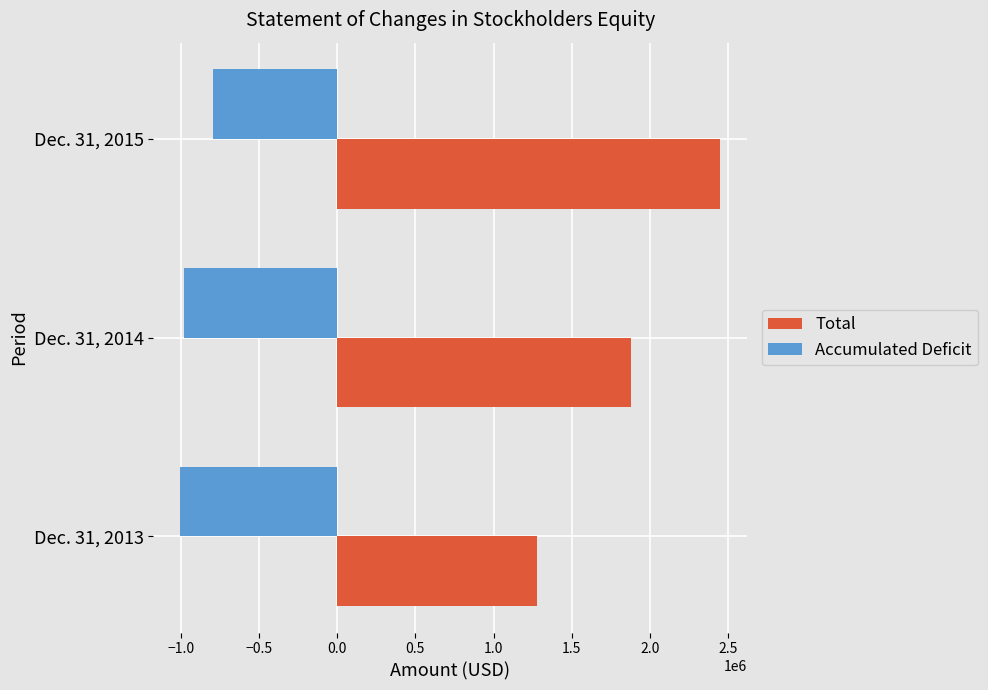

Between Dec. 31, 2013 and Dec. 31, 2015, which series saw the biggest shift?

Total